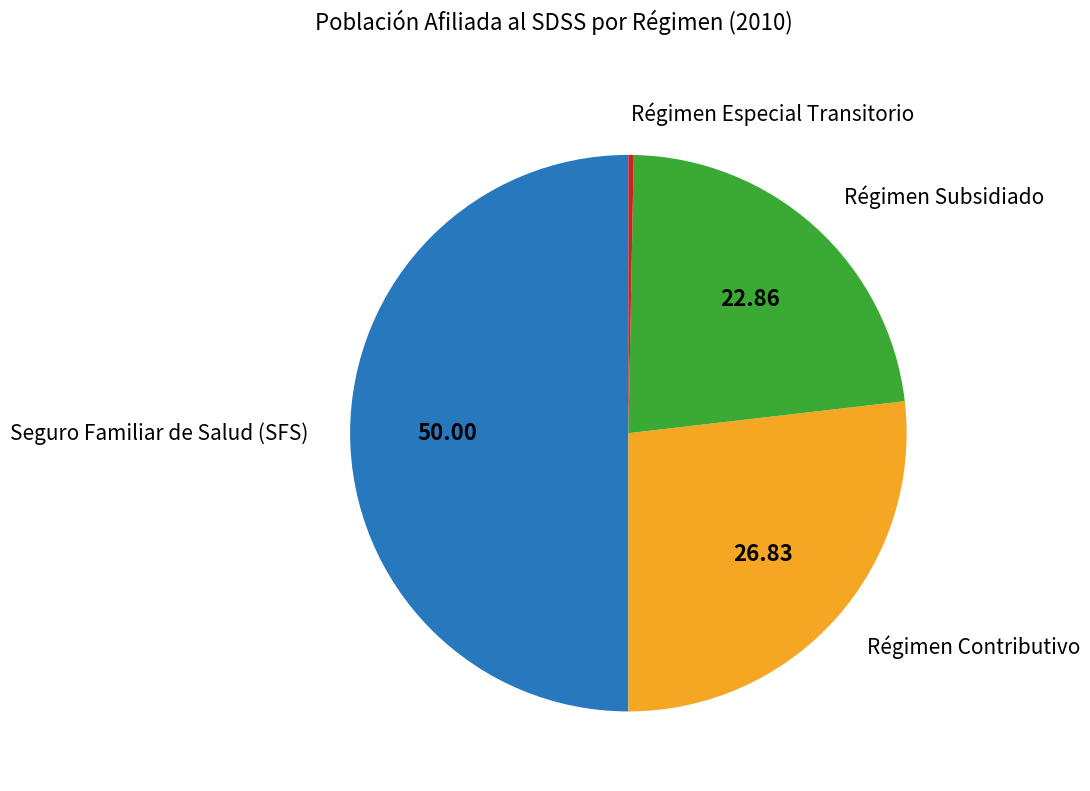

How many slices are in this pie chart?

4